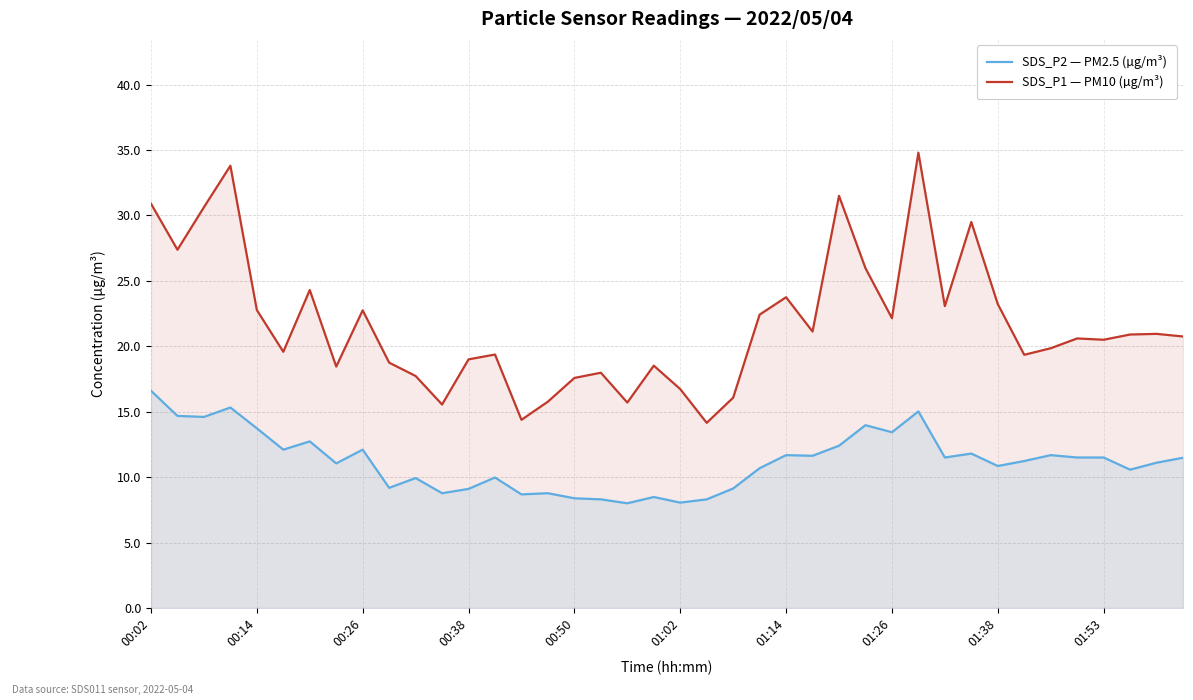

At how many categories does at least one series exceed 31?

3